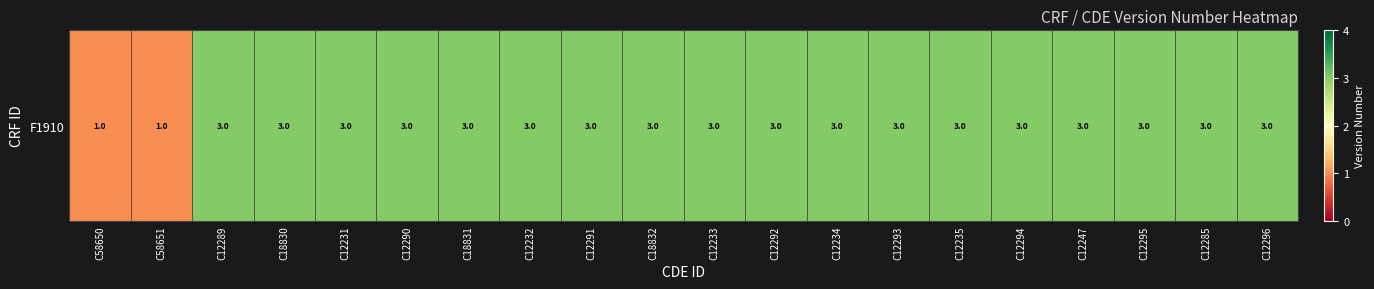

Reading right to left, extract all data points from this chart.

C12296=3	C12285=3	C12295=3	C12247=3	C12294=3	C12235=3	C12293=3	C12234=3	C12292=3	C12233=3	C18832=3	C12291=3	C12232=3	C18831=3	C12290=3	C12231=3	C18830=3	C12289=3	C58651=1	C58650=1